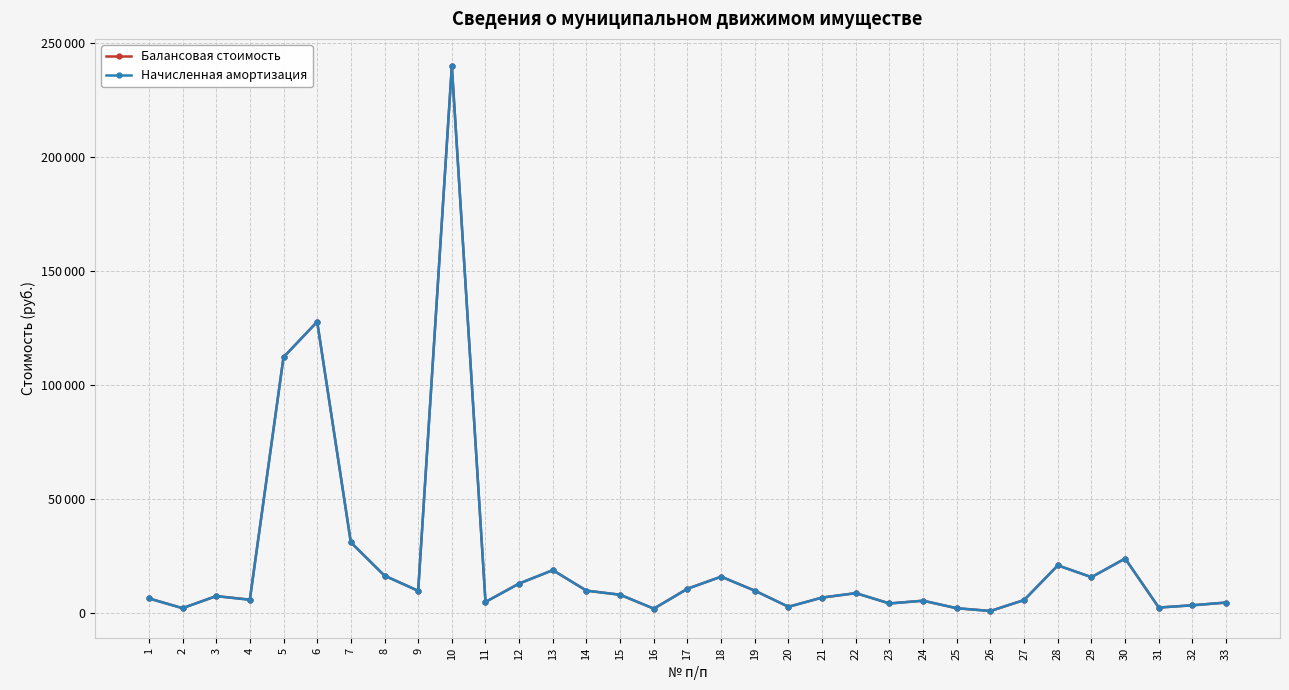

Rank the series by their average value, from highest to lowest.

Балансовая стоимость, Начисленная амортизация